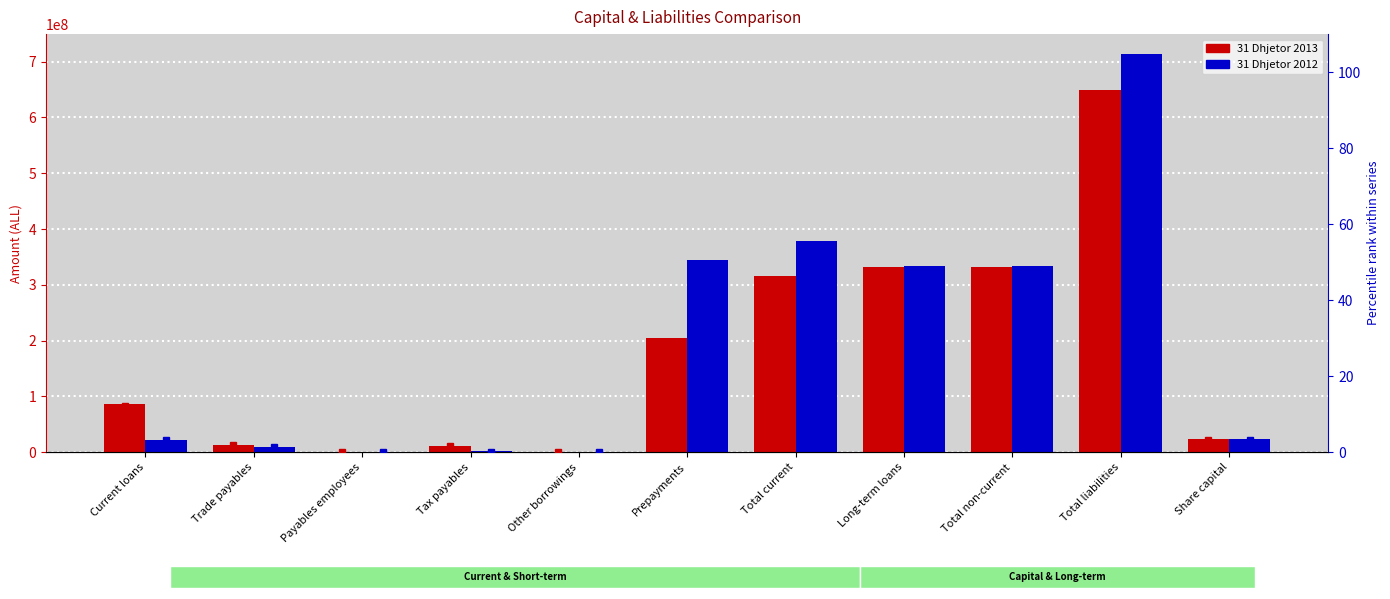

How many data points in 31 Dhjetor 2012 are above 23000000?

5